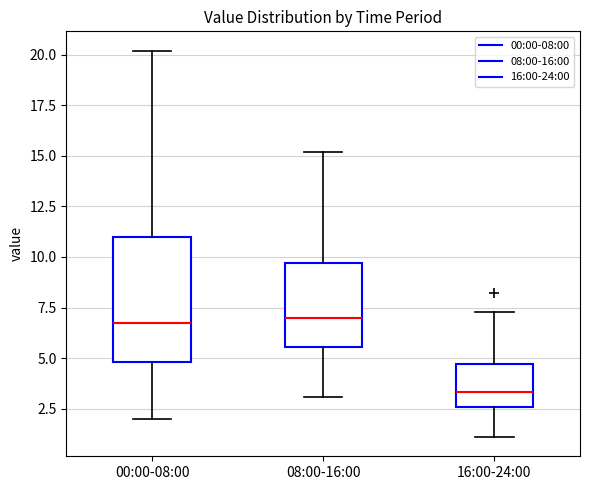

Reading left to right, read every box against the y-axis: the position of its median line, the range the box covers, and the ends of its whiskers. The values are not printed on the chart, so give them approximately, as read against the axis.

00:00-08:00: median 7.0, box 5.0 to 11.0, whiskers 2.0 to 20.0
08:00-16:00: median 7.0, box 5.5 to 9.5, whiskers 3.0 to 15.0
16:00-24:00: median 3.5, box 2.5 to 4.5, whiskers 1.0 to 7.5